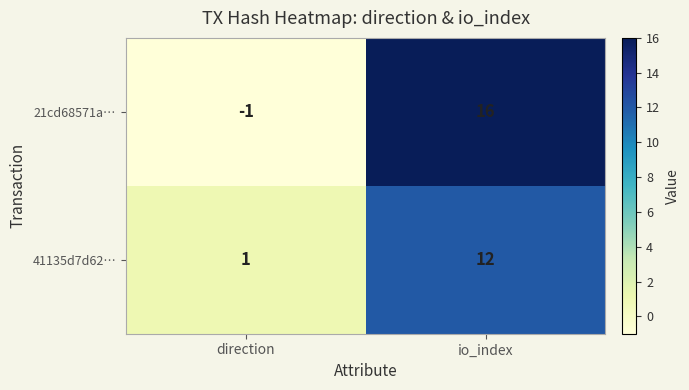

What is the approximate value of 41135d7d62… at io_index?

12